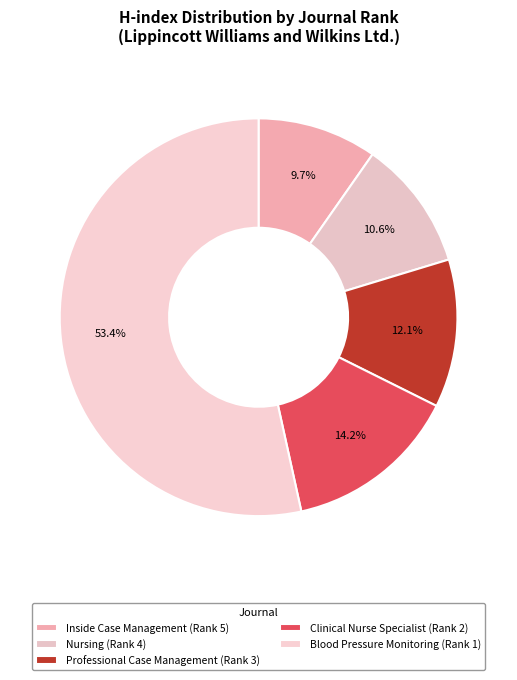

How many segments does this pie chart have?

5